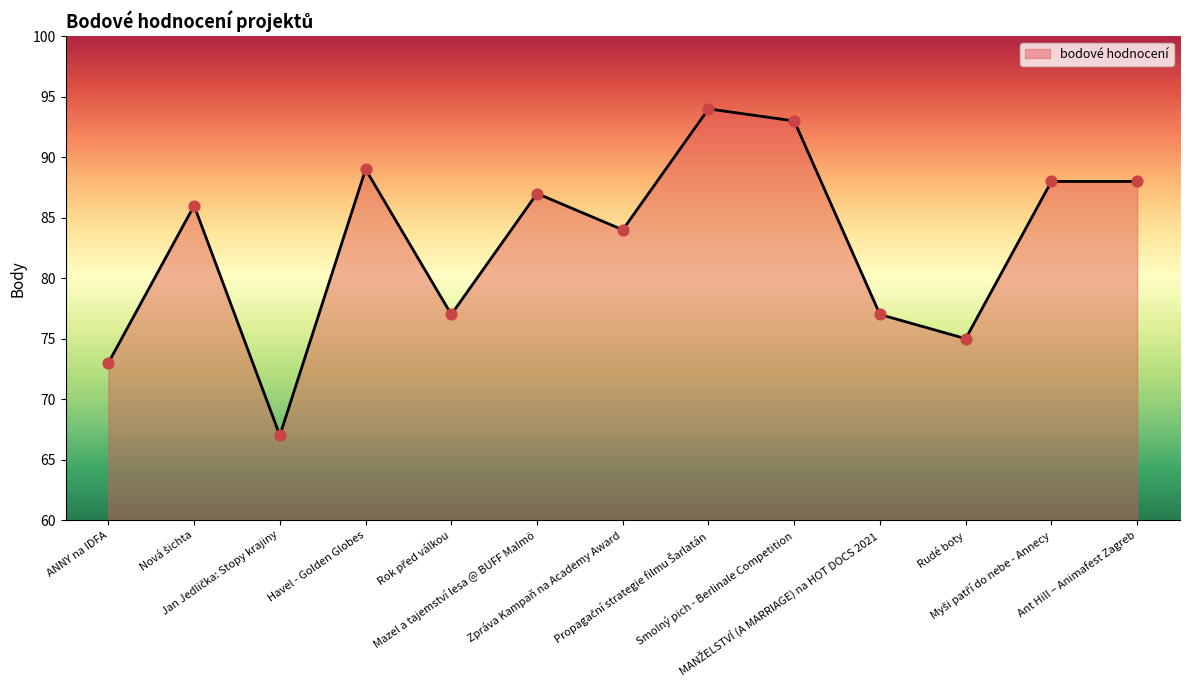

Approximately how many times larger is the value at Havel - Golden Globes compared to ANNY na IDFA?

1.2